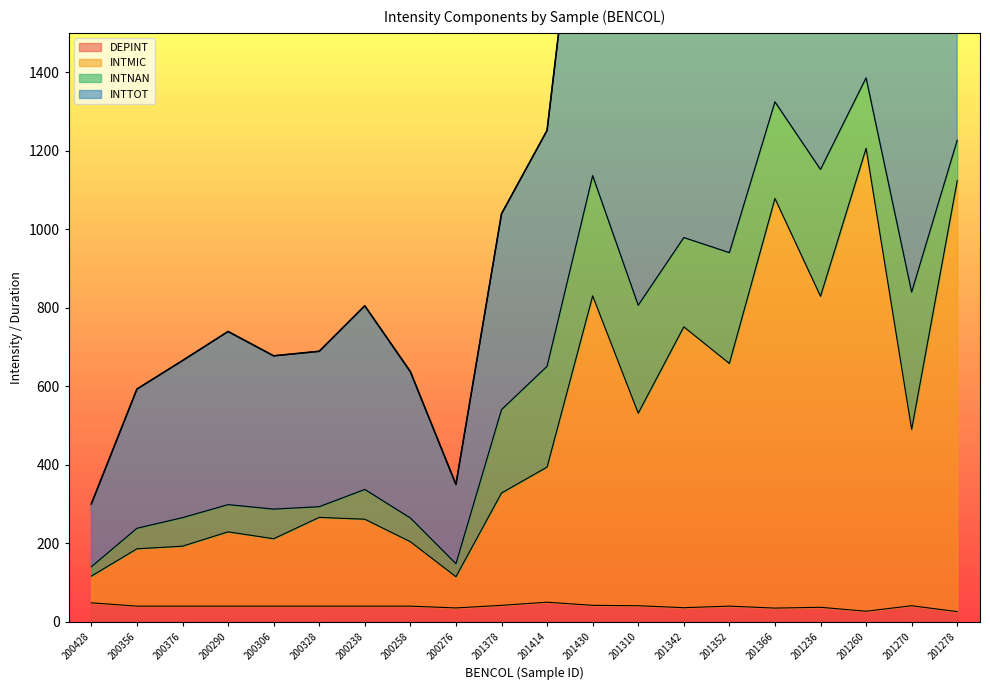

The DEPINT series shows 50.0 at 201414. True or false?

True